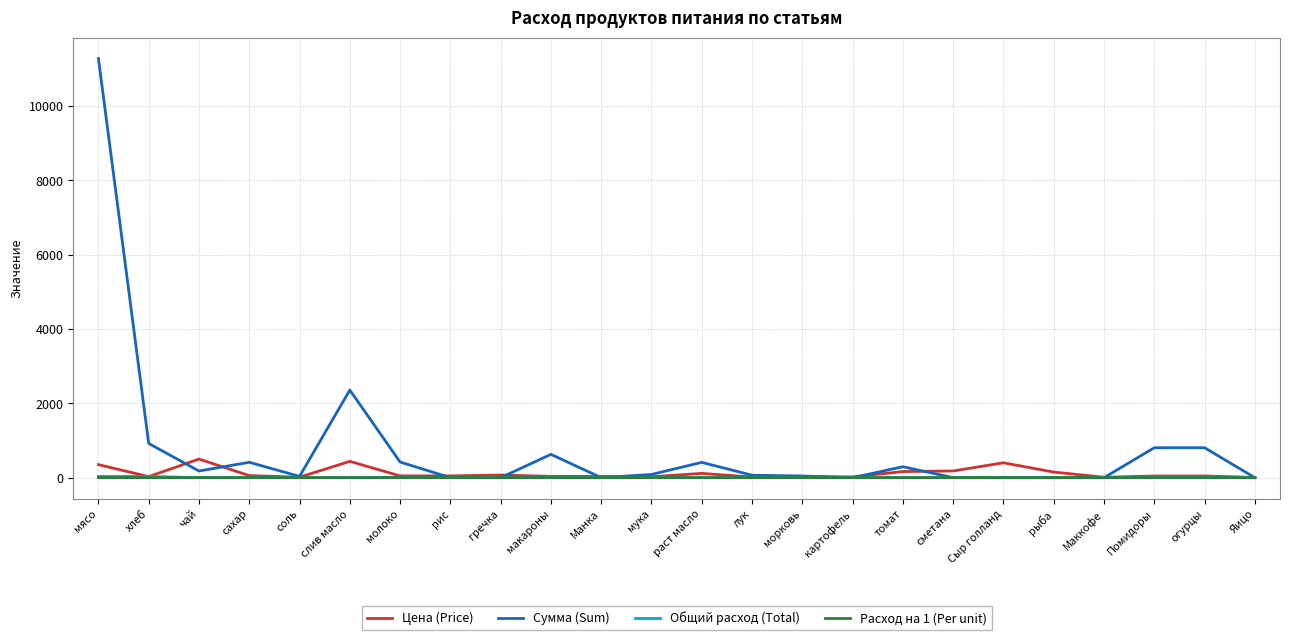

Which label corresponds to the largest value in the chart?

мясо